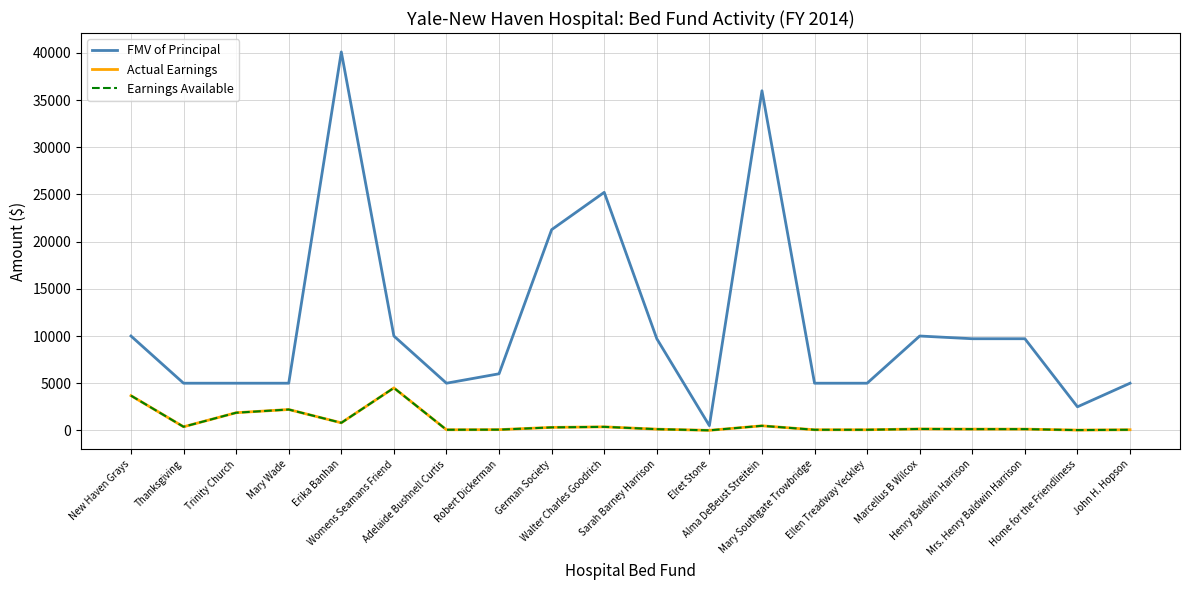

Does the chart have visible grid lines?

Yes